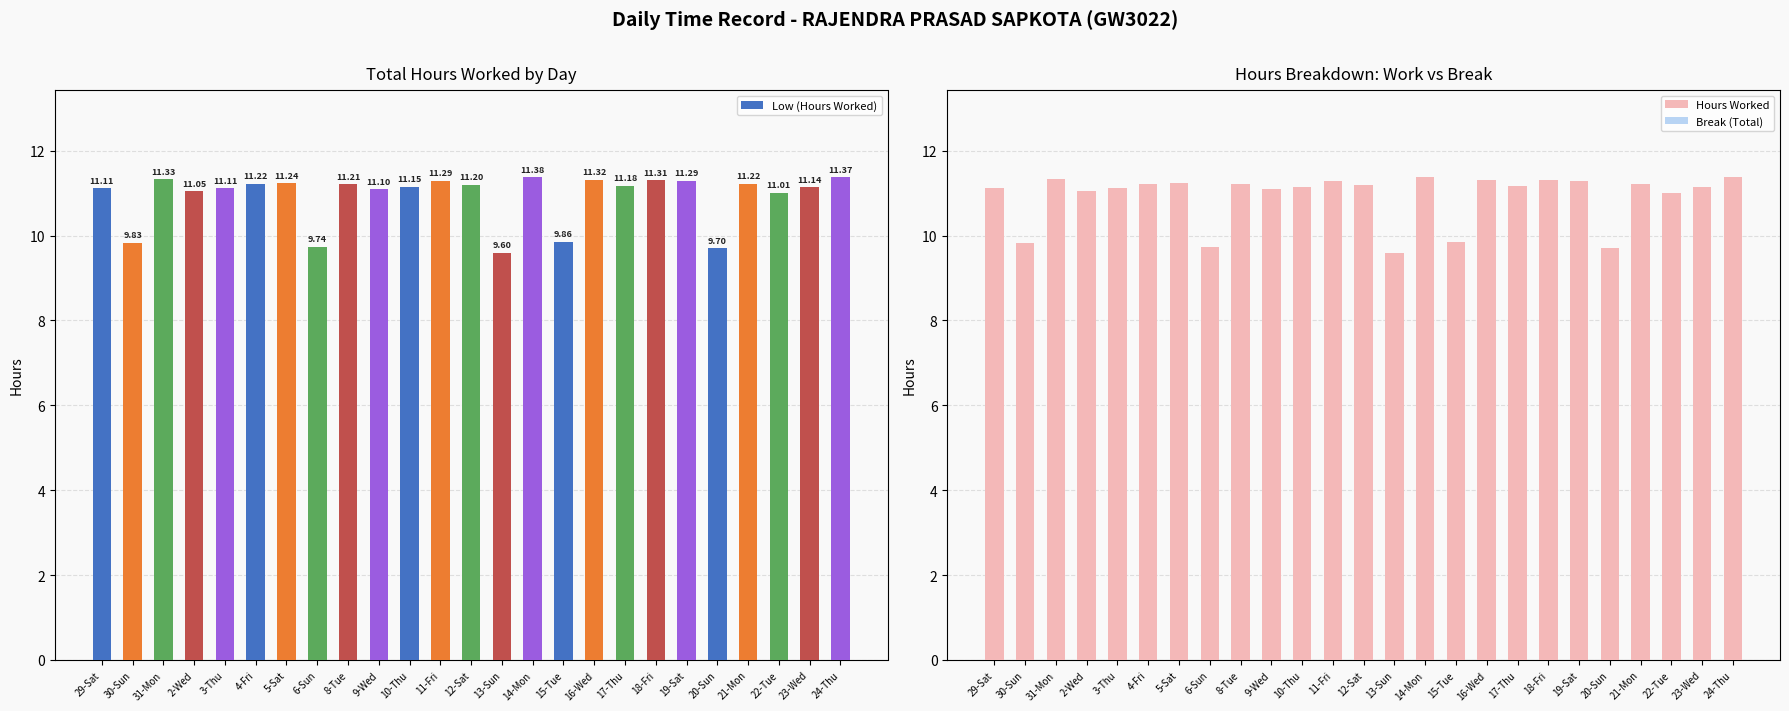

Reading right to left, list all the values displayed in this chart.

Low (Hours Worked): 24-Thu=11.4	23-Wed=11.1	22-Tue=11.0	21-Mon=11.2	20-Sun=9.7	19-Sat=11.3	18-Fri=11.3	17-Thu=11.2	16-Wed=11.3	15-Tue=9.9	14-Mon=11.4	13-Sun=9.6	12-Sat=11.2	11-Fri=11.3	10-Thu=11.2	9-Wed=11.1	8-Tue=11.2	6-Sun=9.7	5-Sat=11.2	4-Fri=11.2	3-Thu=11.1	2-Wed=11.1	31-Mon=11.3	30-Sun=9.8	29-Sat=11.1
Hours Worked: 24-Thu=11.4	23-Wed=11.1	22-Tue=11.0	21-Mon=11.2	20-Sun=9.7	19-Sat=11.3	18-Fri=11.3	17-Thu=11.2	16-Wed=11.3	15-Tue=9.9	14-Mon=11.4	13-Sun=9.6	12-Sat=11.2	11-Fri=11.3	10-Thu=11.2	9-Wed=11.1	8-Tue=11.2	6-Sun=9.7	5-Sat=11.2	4-Fri=11.2	3-Thu=11.1	2-Wed=11.1	31-Mon=11.3	30-Sun=9.8	29-Sat=11.1
Break (Total): 24-Thu=0.0	23-Wed=0.0	22-Tue=0.0	21-Mon=0.0	20-Sun=0.0	19-Sat=0.0	18-Fri=0.0	17-Thu=0.0	16-Wed=0.0	15-Tue=0.0	14-Mon=0.0	13-Sun=0.0	12-Sat=0.0	11-Fri=0.0	10-Thu=0.0	9-Wed=0.0	8-Tue=0.0	6-Sun=0.0	5-Sat=0.0	4-Fri=0.0	3-Thu=0.0	2-Wed=0.0	31-Mon=0.0	30-Sun=0.0	29-Sat=0.0